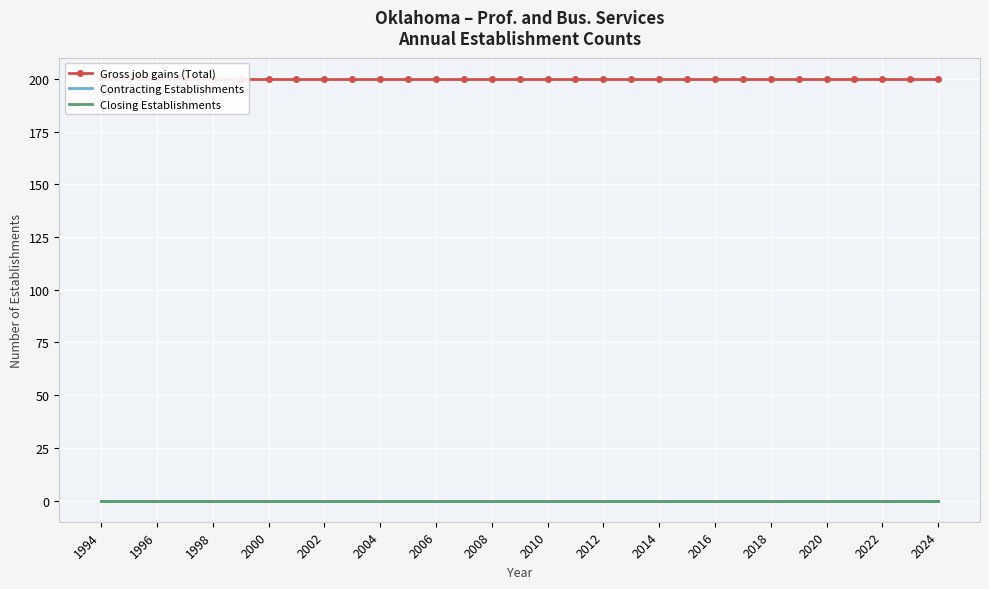

True or false: Gross job gains (Total) and Contracting Establishments intersect in this chart.

False